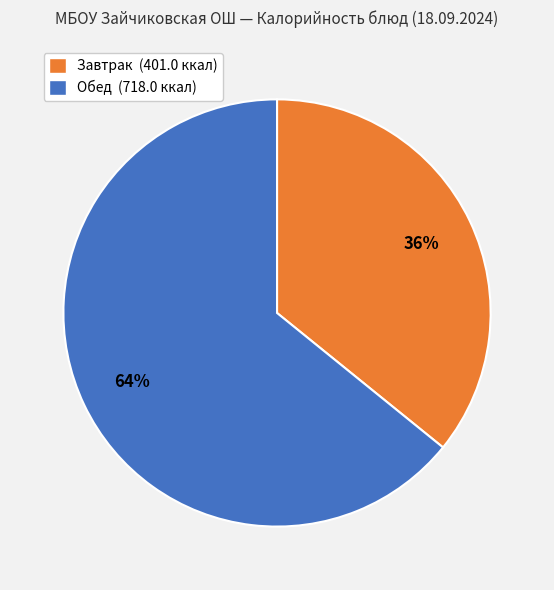

Does Обед (718.0 ккал) account for over 50% of the chart?

Yes